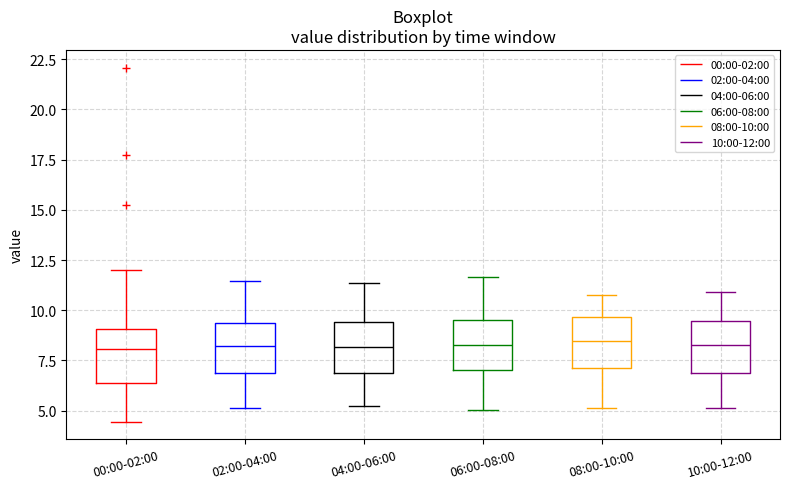

Where does the upper whisker of the box for 04:00-06:00 end on the y-axis? The values are not printed on the chart, so give them approximately, as read against the axis.

11.5